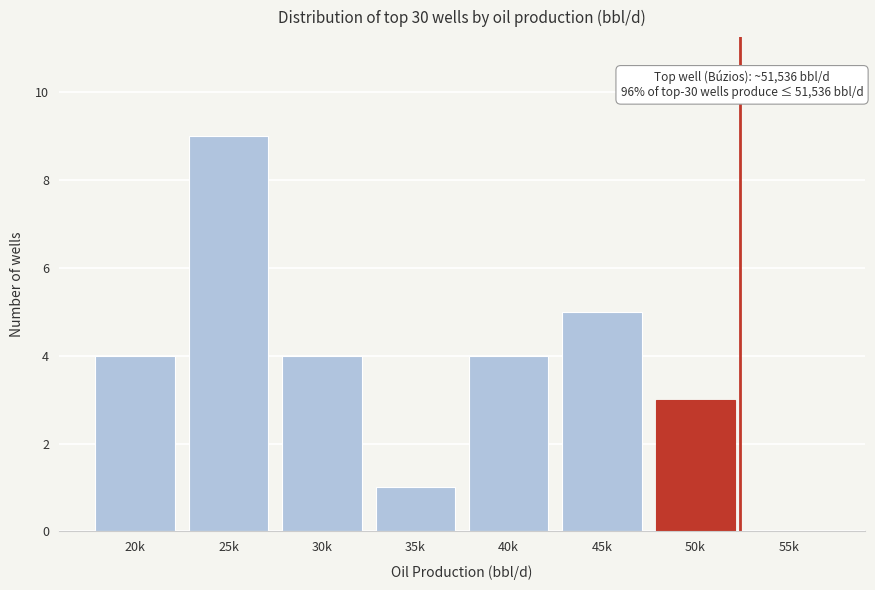

Reading right to left, extract all data points from this chart.

55k=0	50k=3	45k=5	40k=4	35k=1	30k=4	25k=9	20k=4